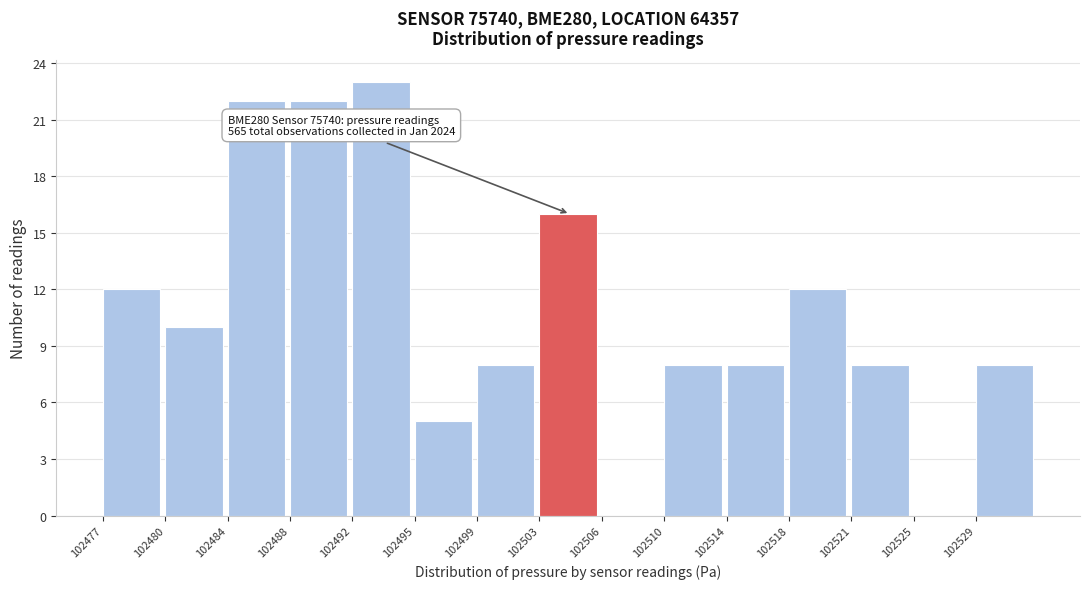

Reading left to right, list all the values displayed in this chart.

102477=12	102480=10	102484=22	102488=22	102492=23	102495=5	102499=8	102503=16	102506=0	102510=8	102514=8	102518=12	102521=8	102525=0	102529=8